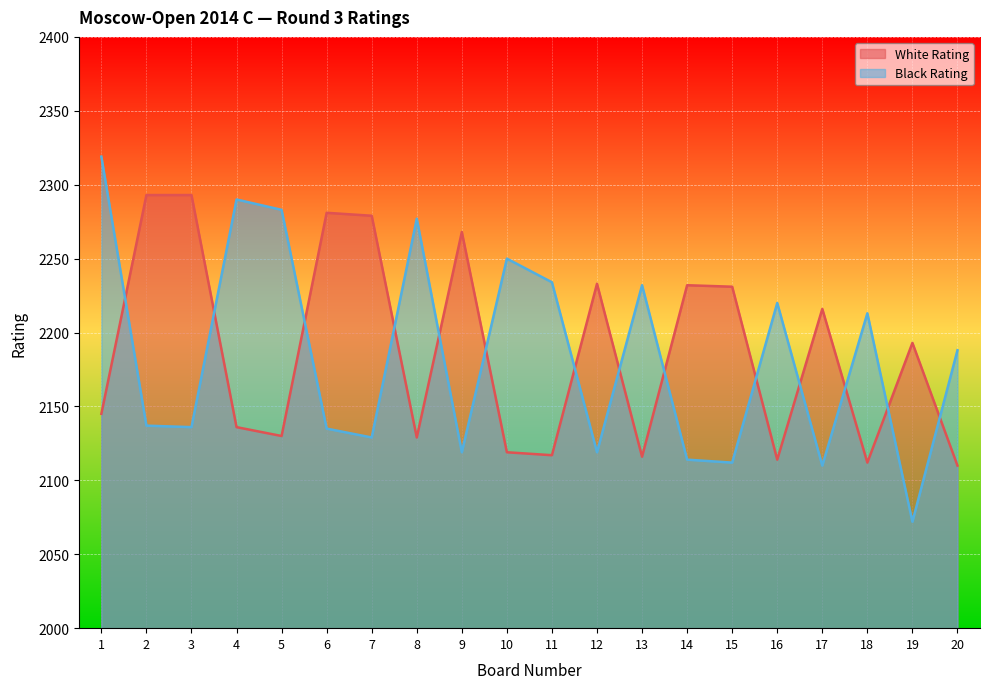

Between 3 and 20, which is larger?

3